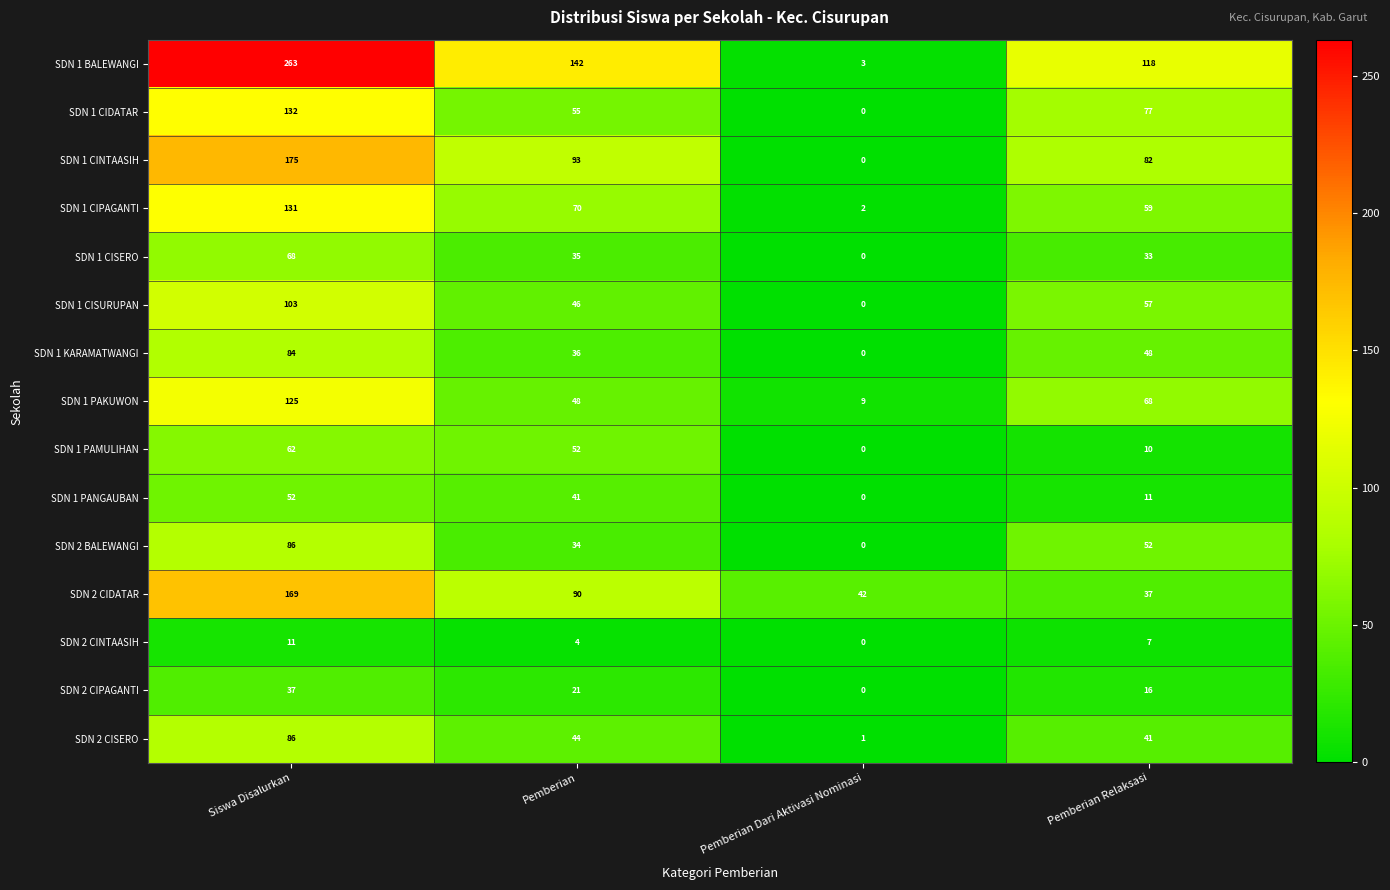

At how many categories does at least one series exceed 255?

1